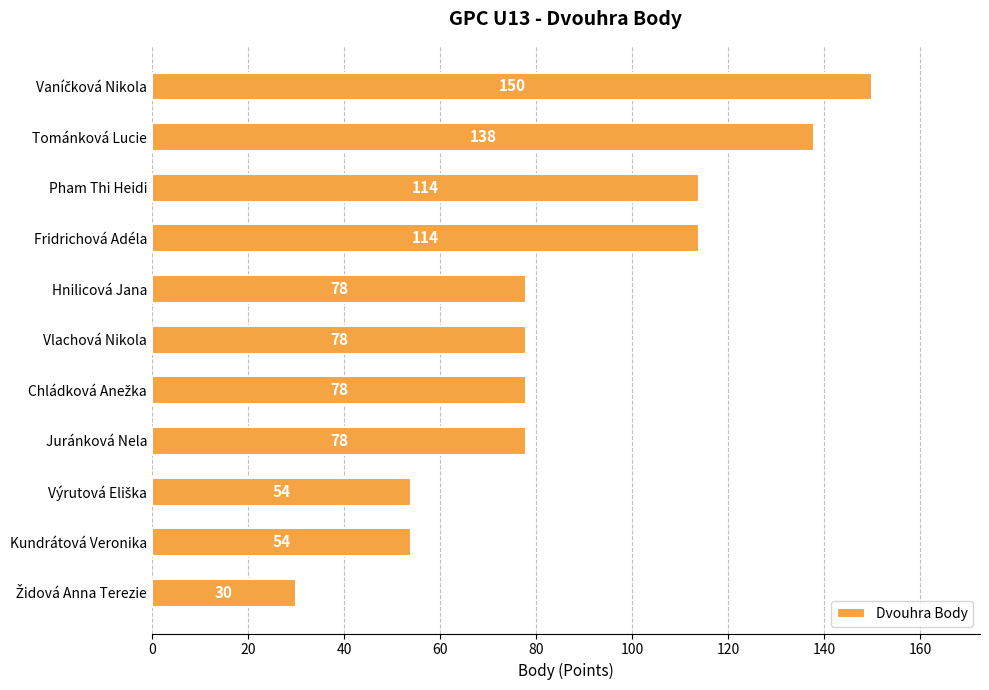

Reading top to bottom, extract all data points from this chart.

150	138	114	114	78	78	78	78	54	54	30